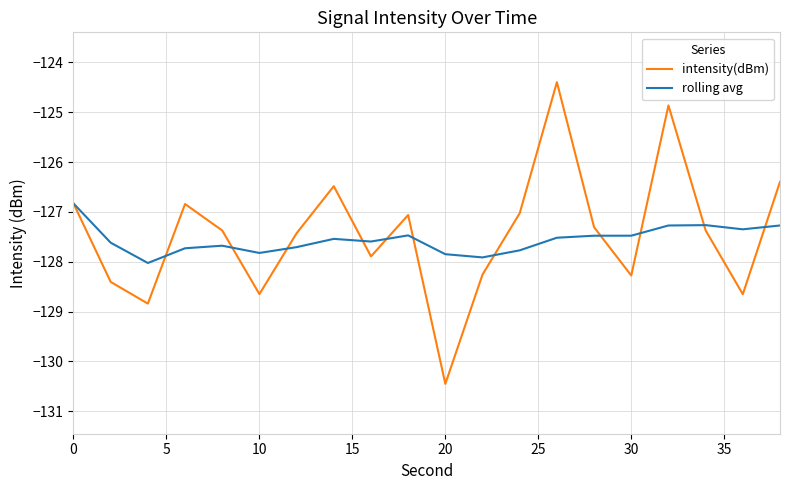

Which series has the largest range (max minus min)?

intensity(dBm)